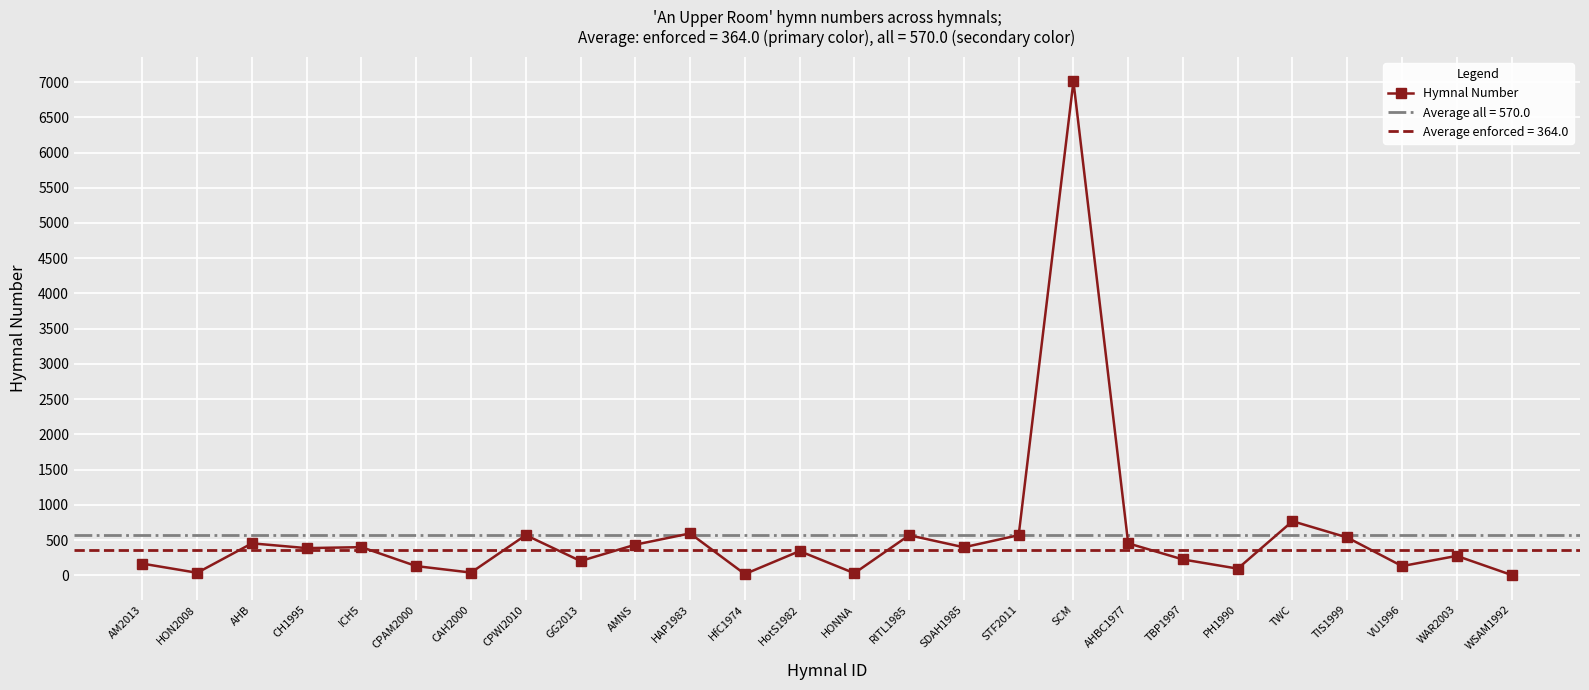

The chart shows a value of 4 at WSAM1992. True or false?

True